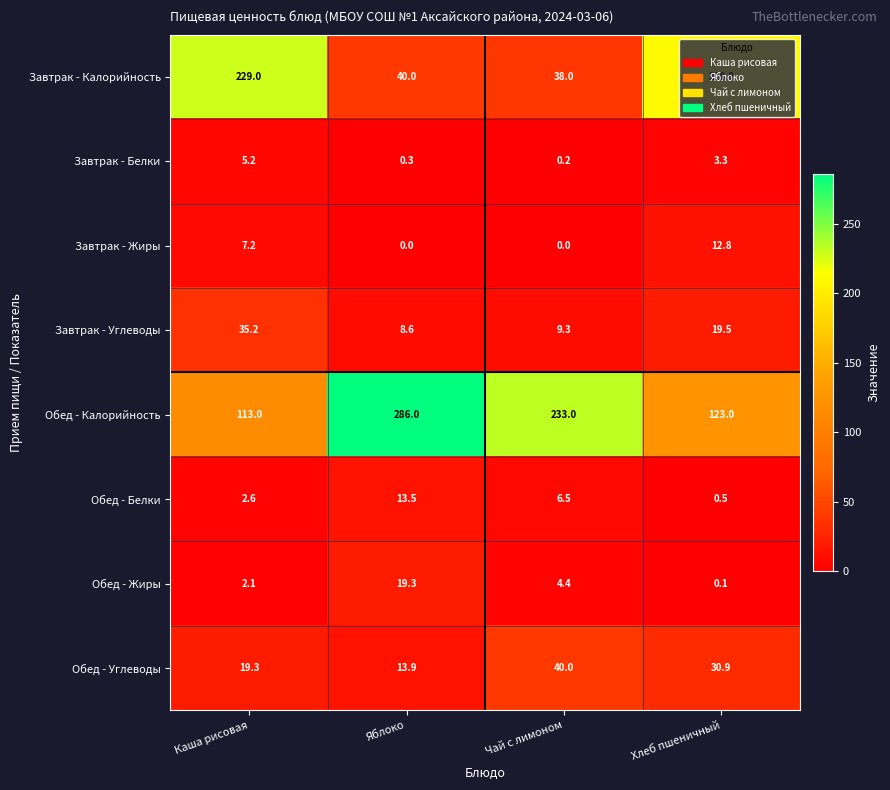

Which series changed the most between Яблоко and Чай с лимоном?

Обед - Калорийность